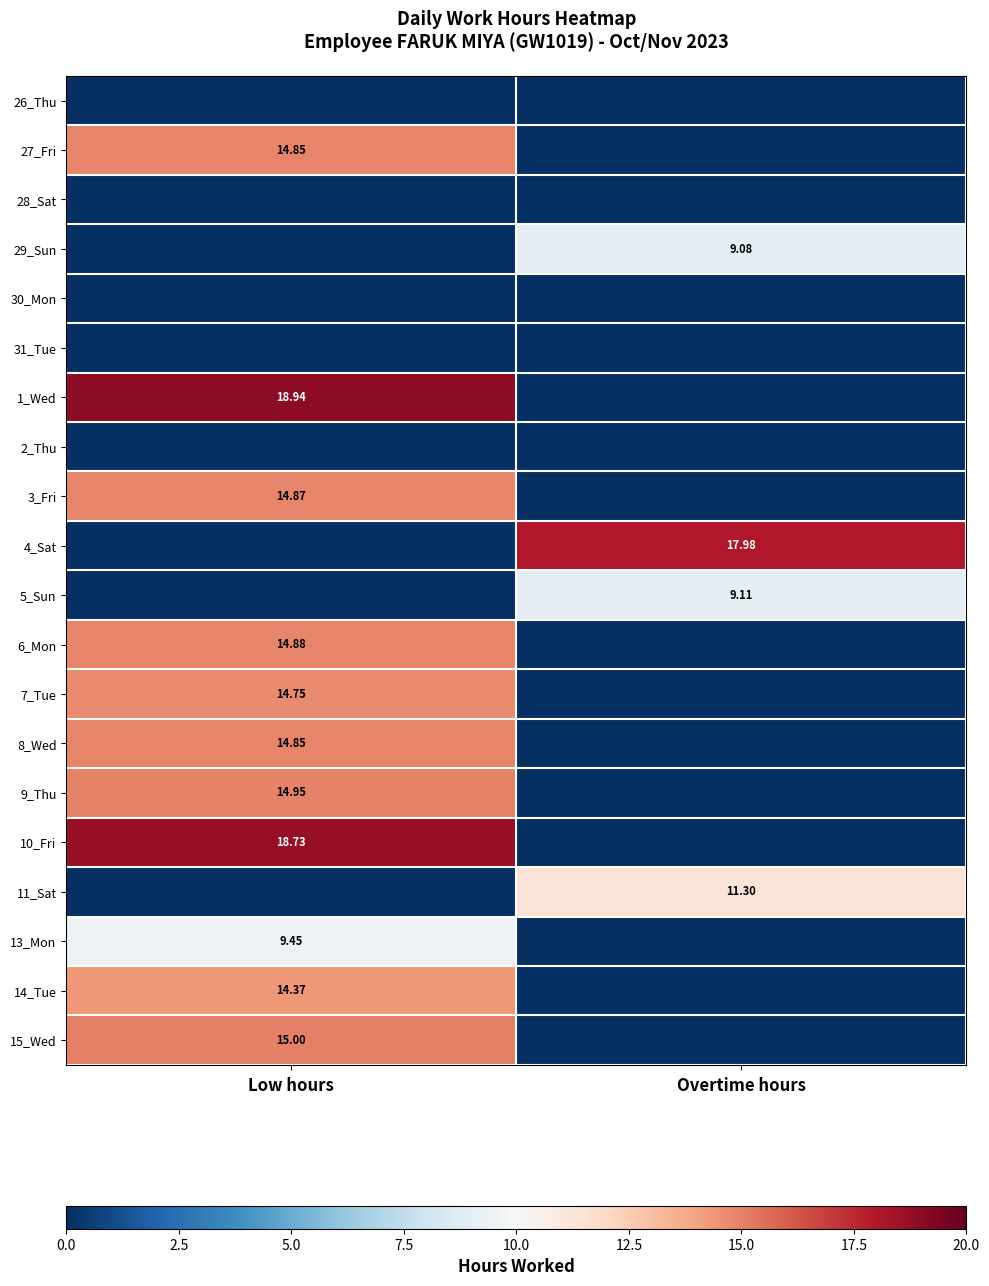

Count the number of data series in this chart.

20